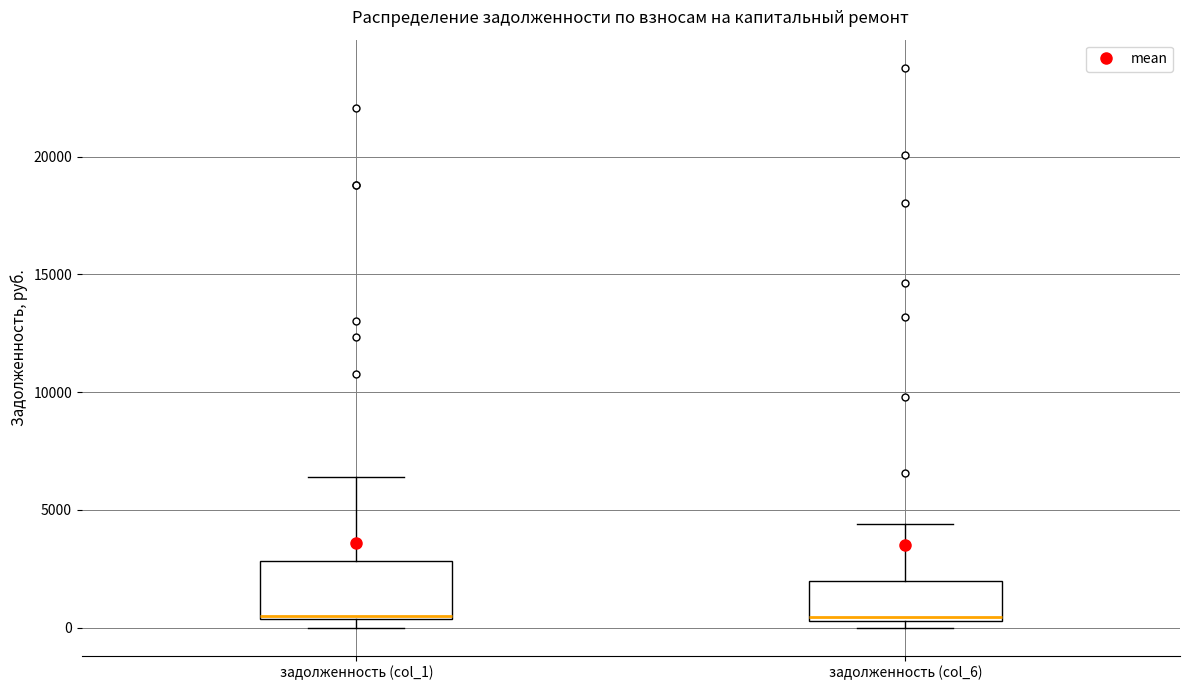

Which box is the tallest, from its lower edge to its upper edge?

задолженность (col_1)